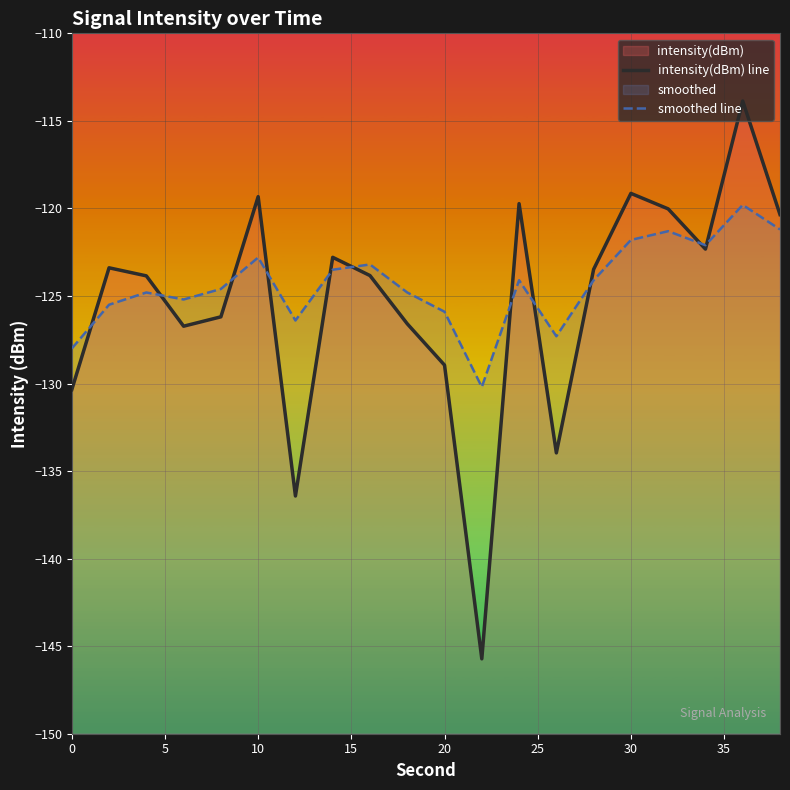

At how many categories does at least one series exceed -130?

19